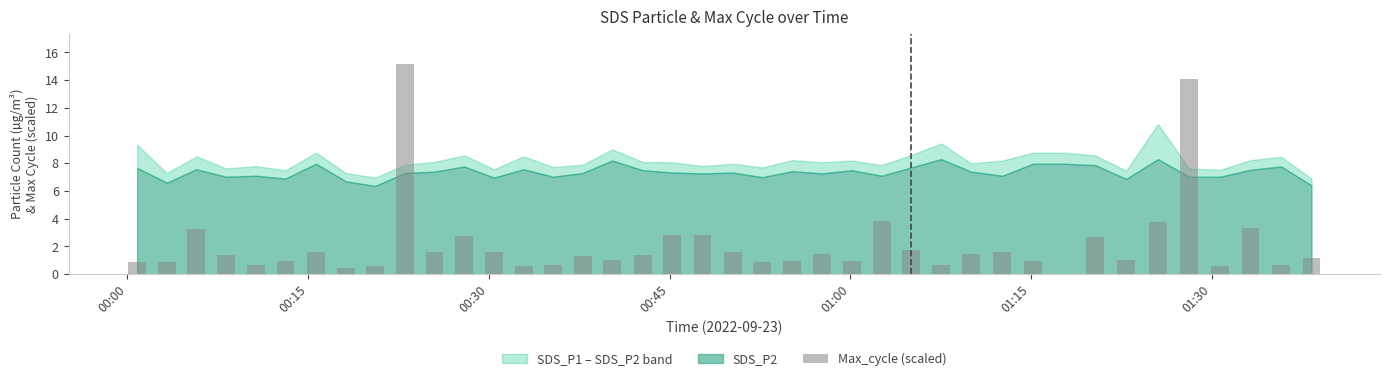

What is the sum of all values?

85.9